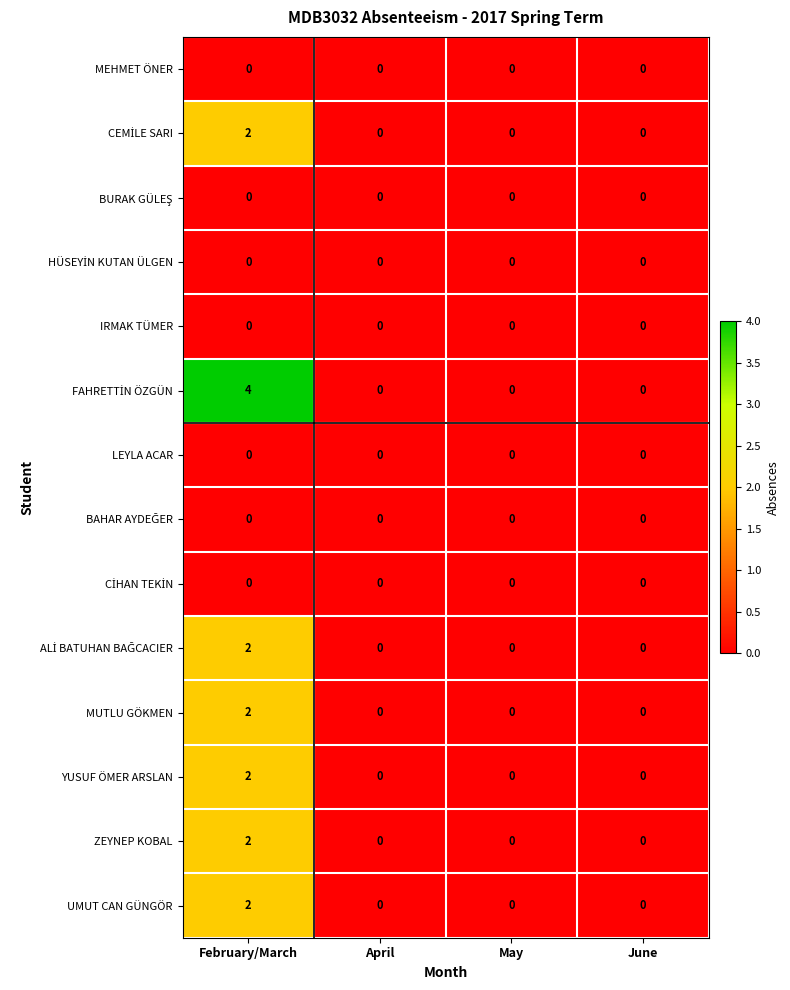

At which category is the sum across all series the highest?

February/March